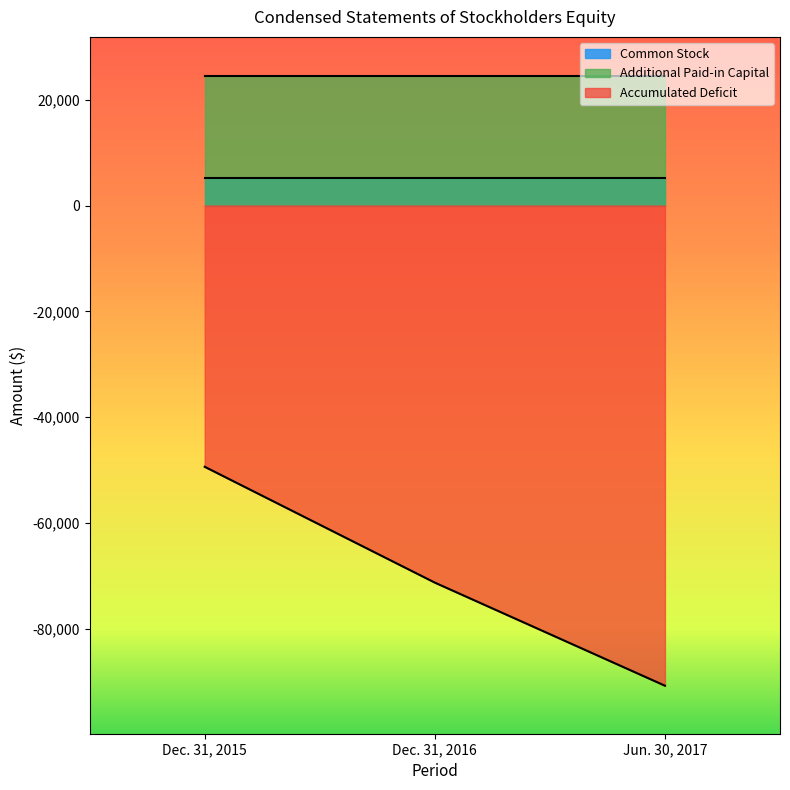

Does the chart display data point markers on the line(s)?

No